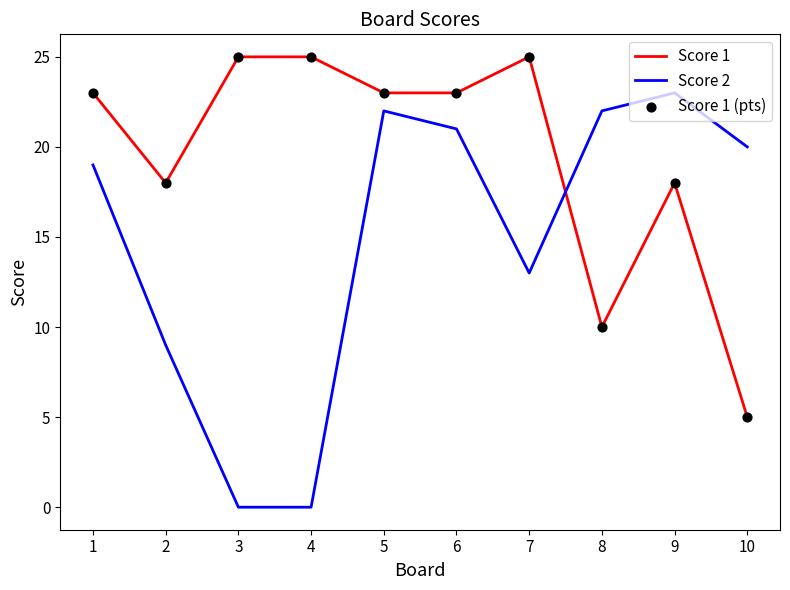

Which series changed the most between 5 and 10?

Score 1